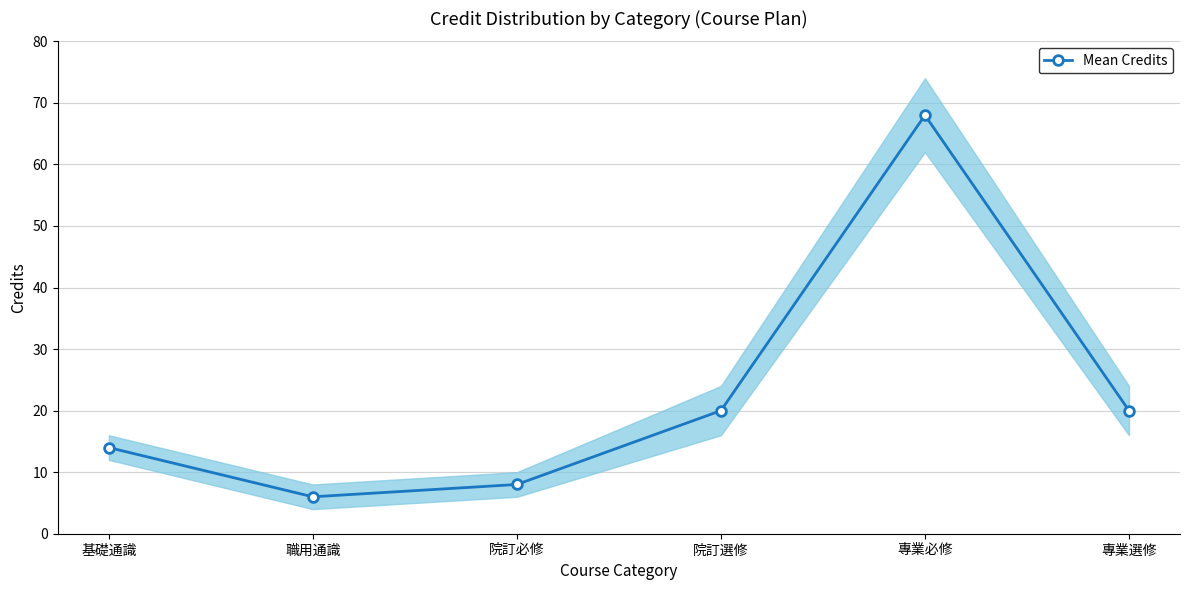

How many lines are shown in the chart?

1